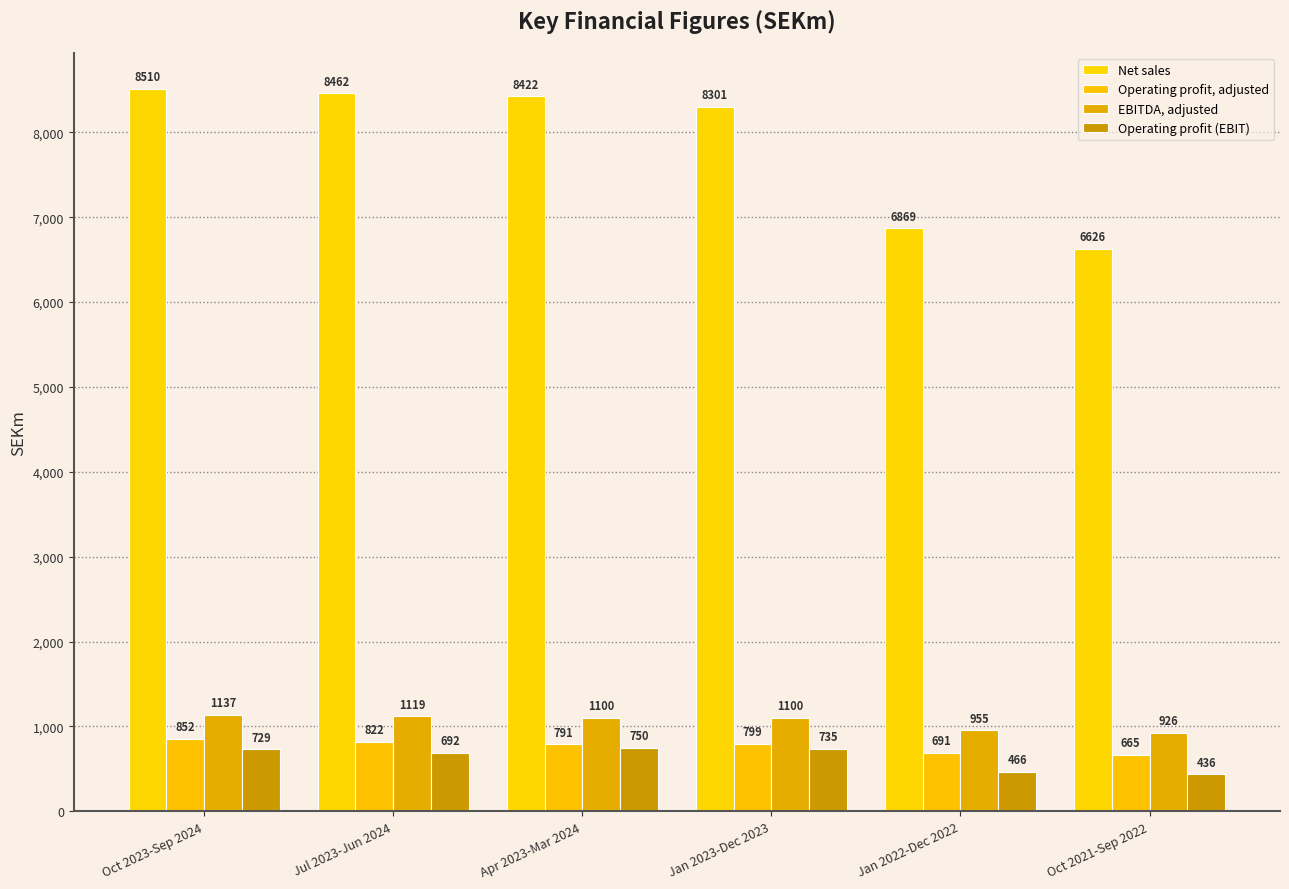

The Operating profit (EBIT) series shows 1276 at Apr 2023-Mar 2024. True or false?

False